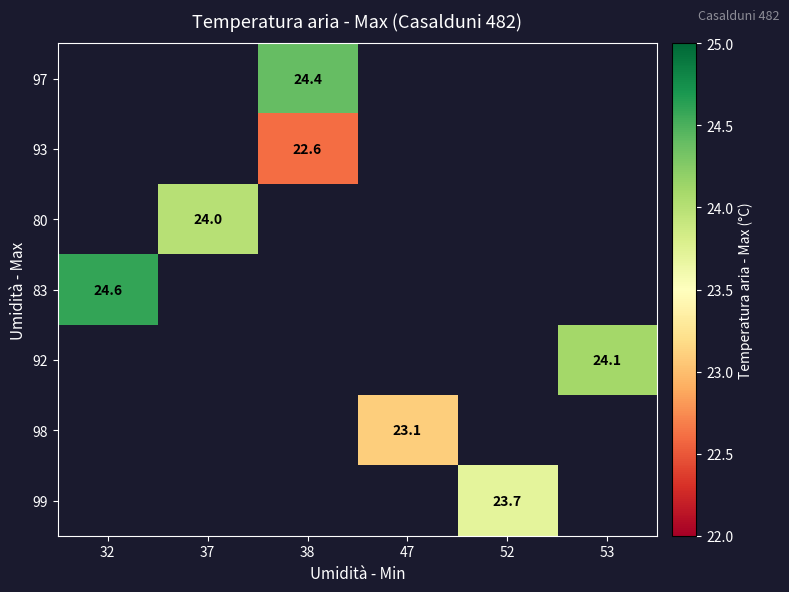

The 99 series shows 23.7 at 52. True or false?

True